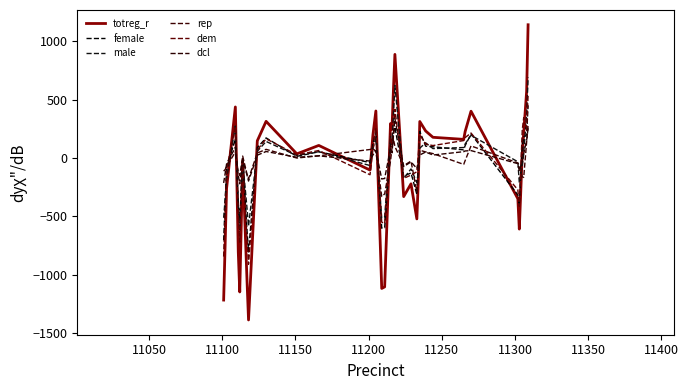

How many lines are shown in the chart?

6